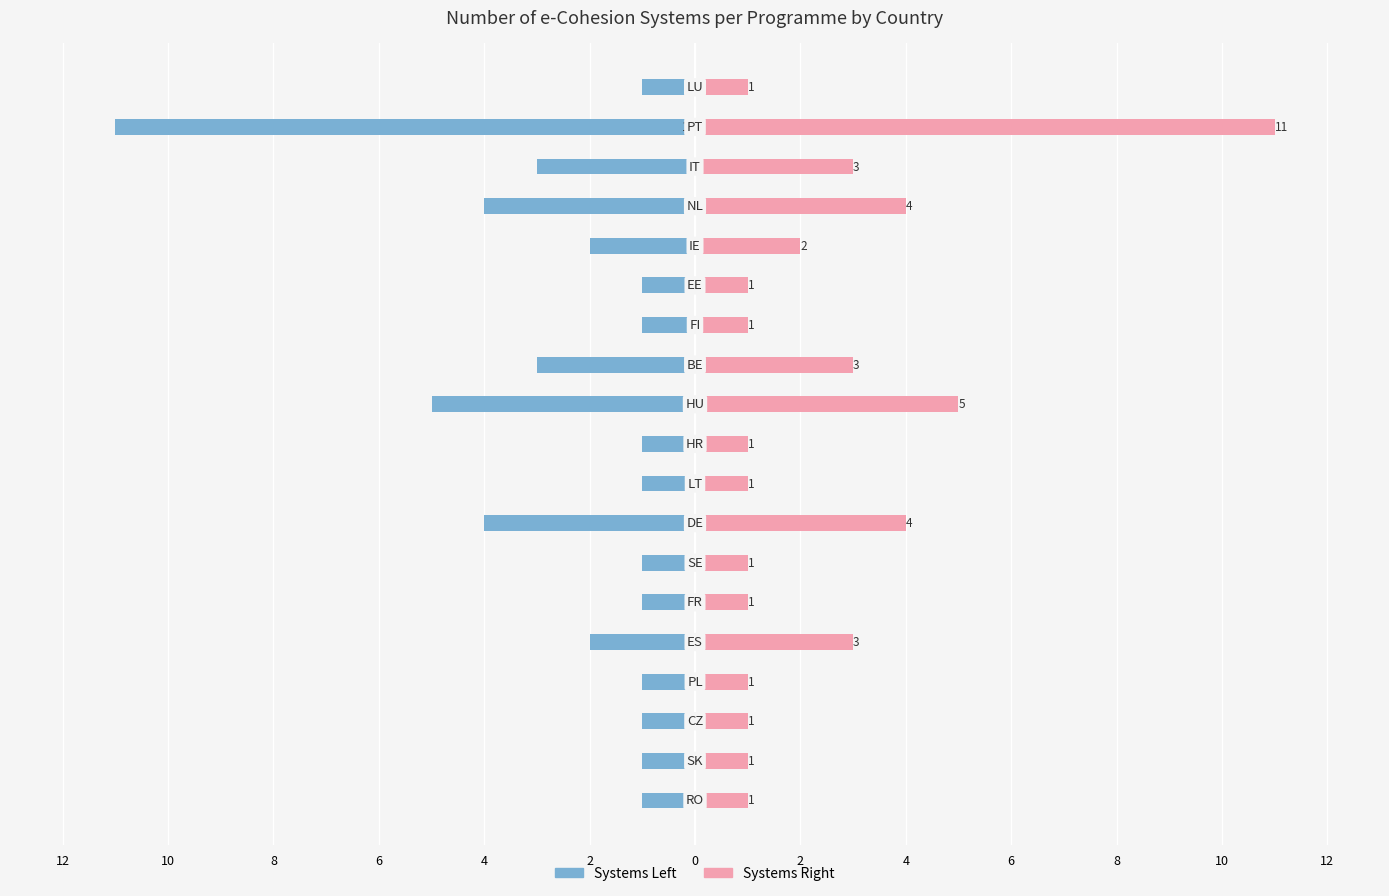

What is the average value of the Number of Systems (Right) series?

2